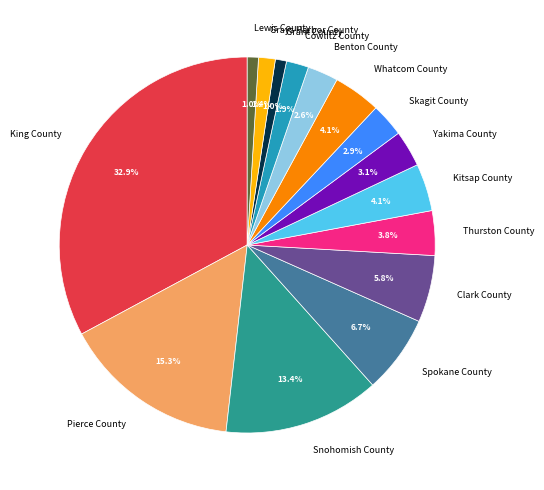

Does any single category account for the majority?

No